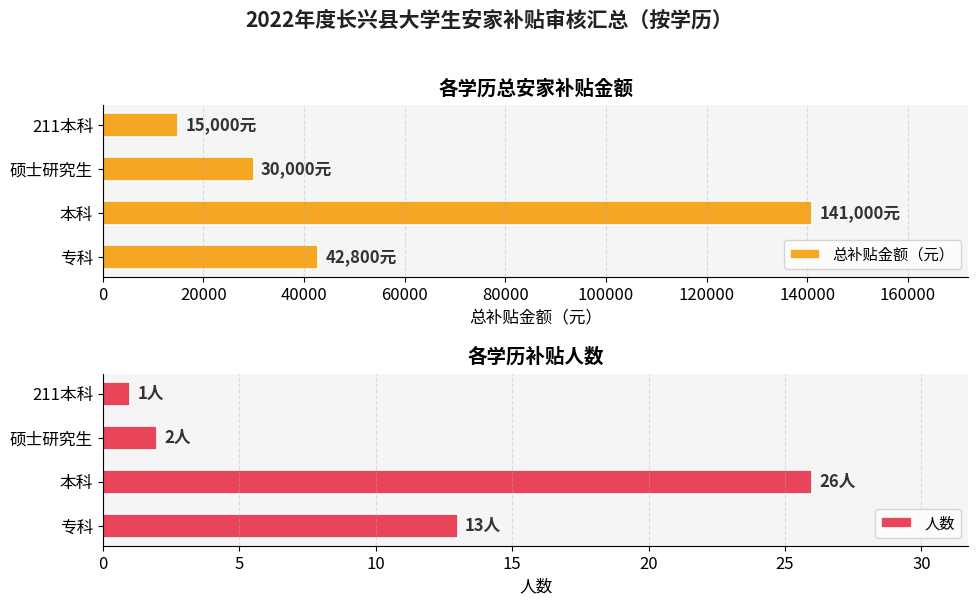

Which series has the widest spread of values?

总补贴金额（元）